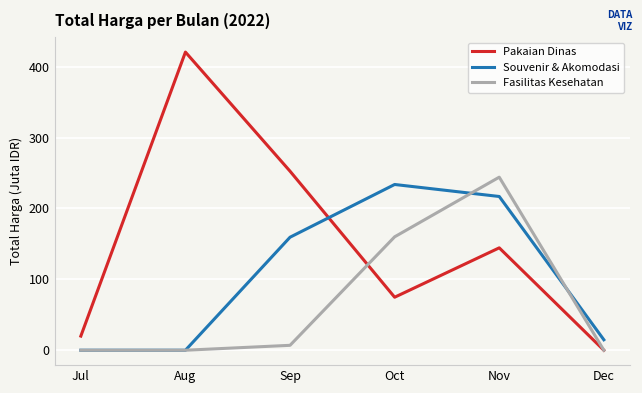

The value of Fasilitas Kesehatan at Jul is -157.0. True or false?

False